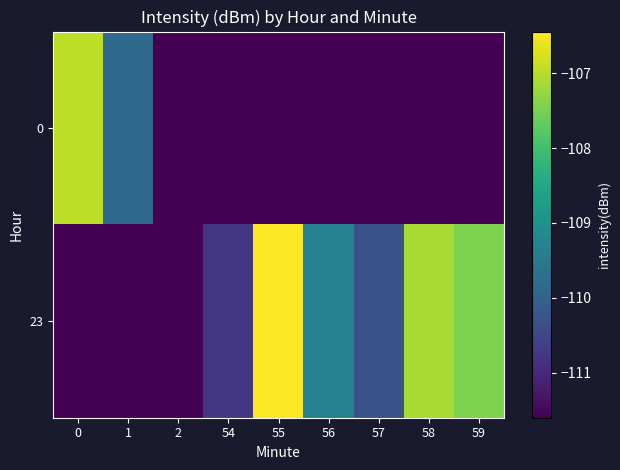

Rank the series by their maximum value, from highest to lowest.

23, 0